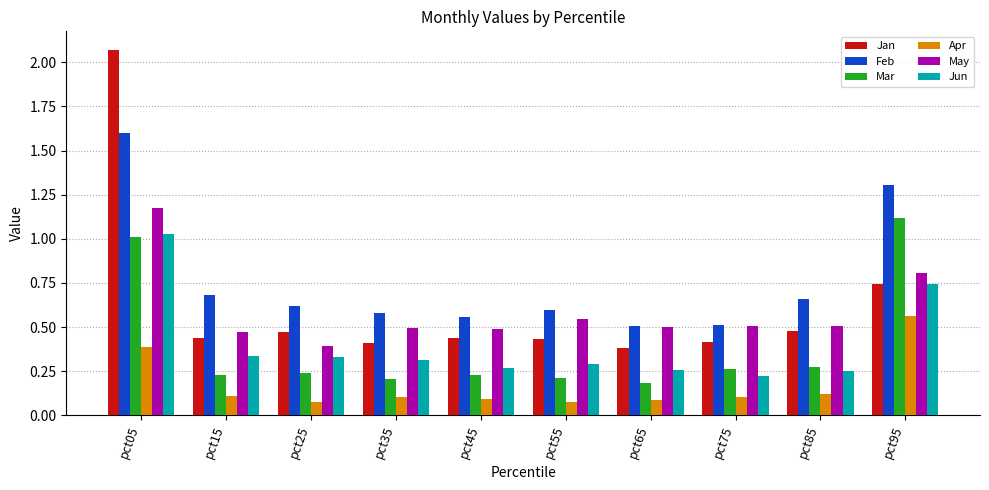

Is it true that Jun equals 0.3 at pct95?

False